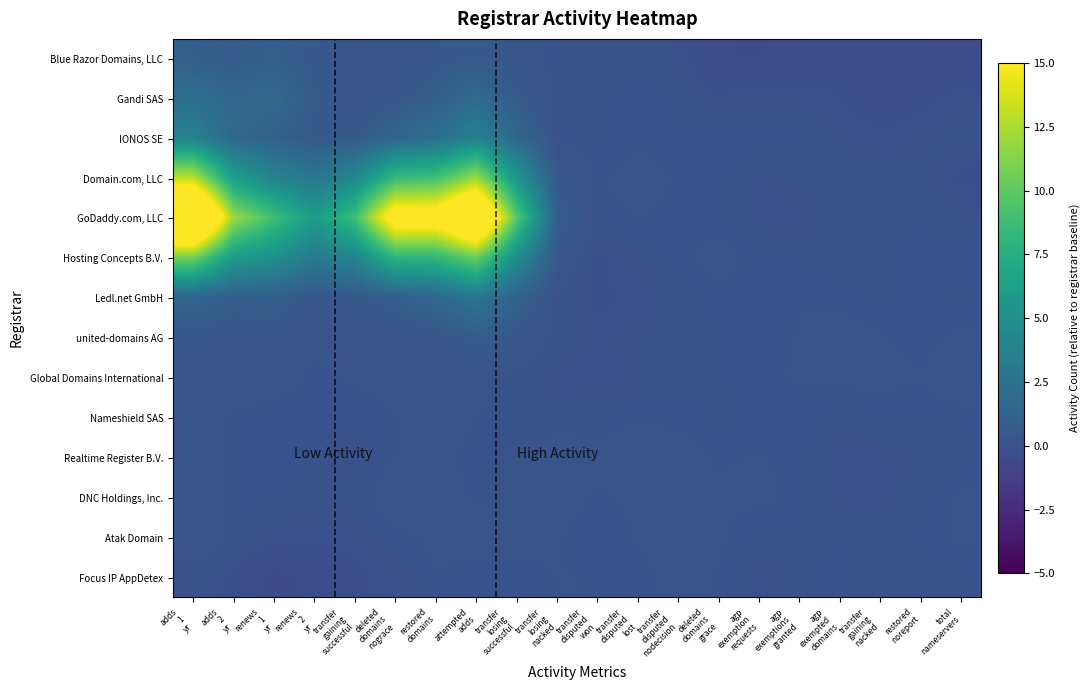

Which series changed the most between transfer gaining successful and attempted adds?

GoDaddy.com, LLC